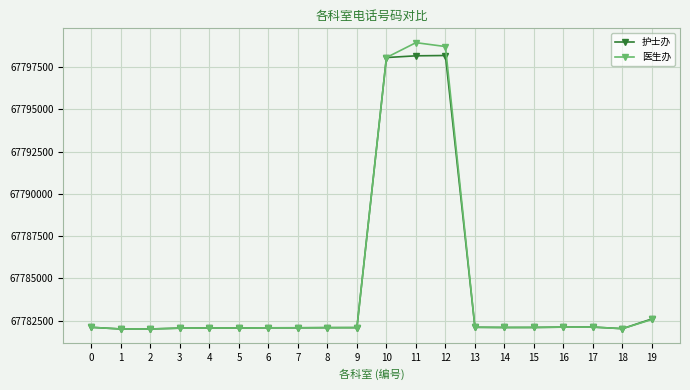

Reading left to right, list all the values displayed in this chart.

护士办: 0=2101	1=2001	2=2003	3=2052	4=2063	5=2061	6=2071	7=2073	8=2081	9=2083	10=18076	11=18178	12=18197	13=2103	14=2091	15=2093	16=2112	17=2115	18=2020	19=2599
医生办: 0=2100	1=2002	2=2000	3=2051	4=2062	5=2060	6=2070	7=2072	8=2080	9=2082	10=18076	11=18958	12=18727	13=2102	14=2090	15=2092	16=2111	17=2113	18=2021	19=2566